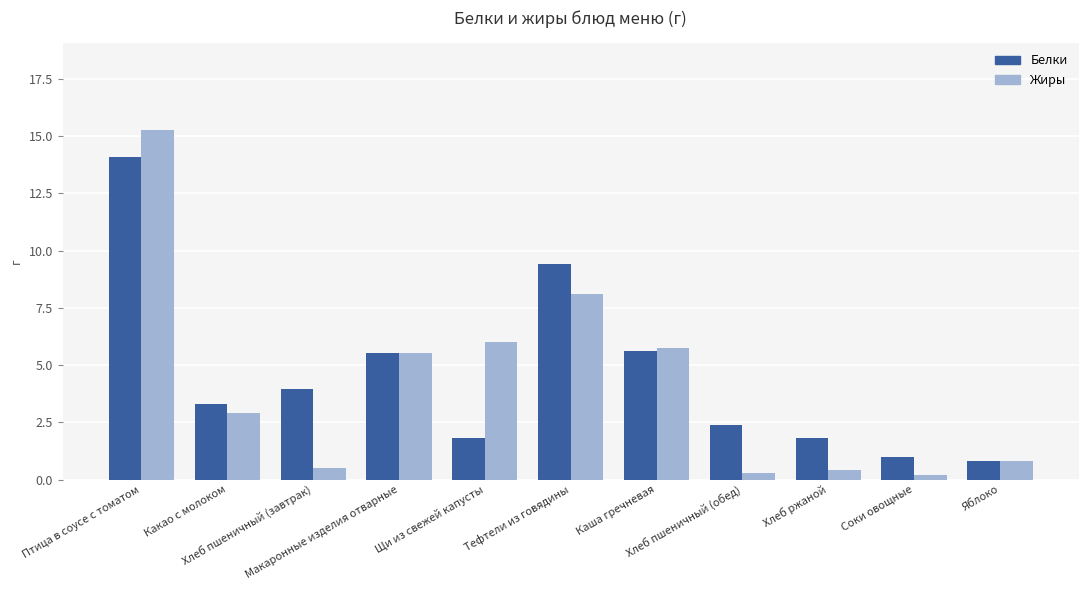

Which series has the widest spread of values?

Жиры